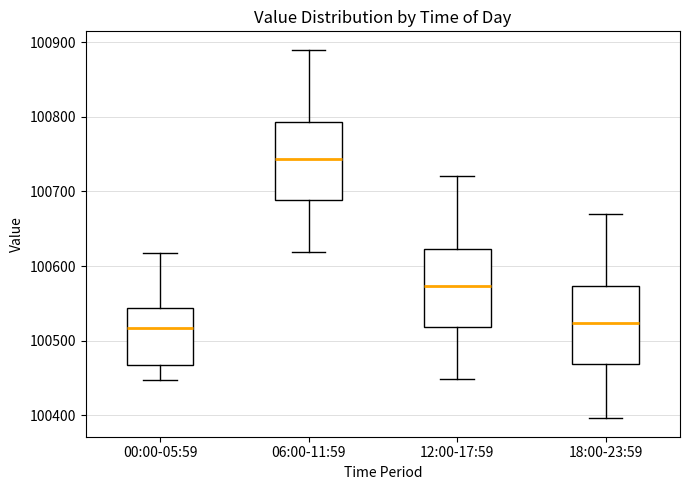

Reading left to right, read every box against the y-axis: the position of its median line, the range the box covers, and the ends of its whiskers. The values are not printed on the chart, so give them approximately, as read against the axis.

00:00-05:59: median 100520, box 100470 to 100540, whiskers 100450 to 100620
06:00-11:59: median 100740, box 100690 to 100790, whiskers 100620 to 100890
12:00-17:59: median 100570, box 100520 to 100620, whiskers 100450 to 100720
18:00-23:59: median 100520, box 100470 to 100570, whiskers 100400 to 100670